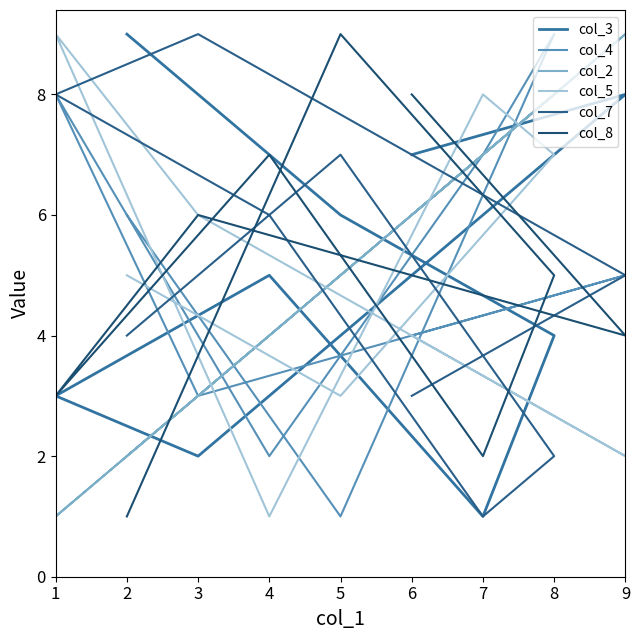

Count the number of categories in the chart.

9